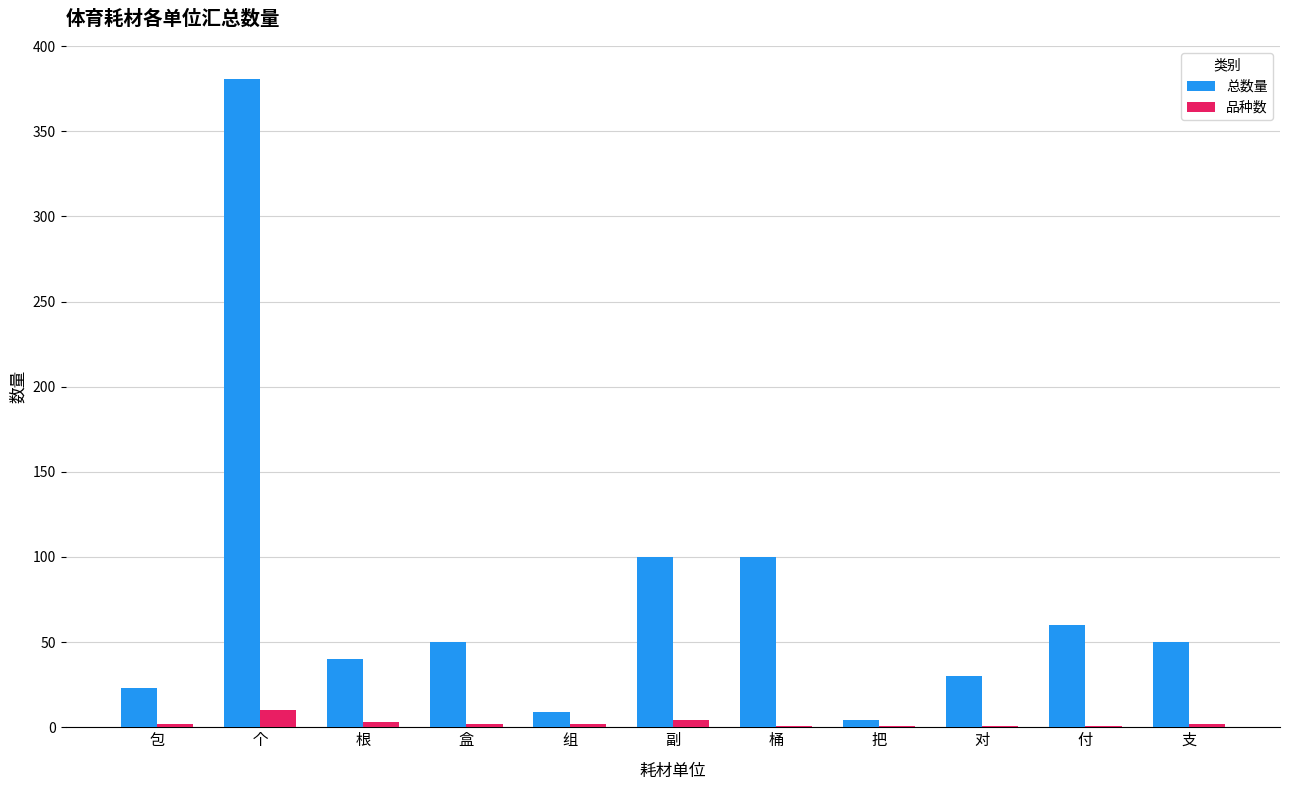

Which series has the widest spread of values?

总数量